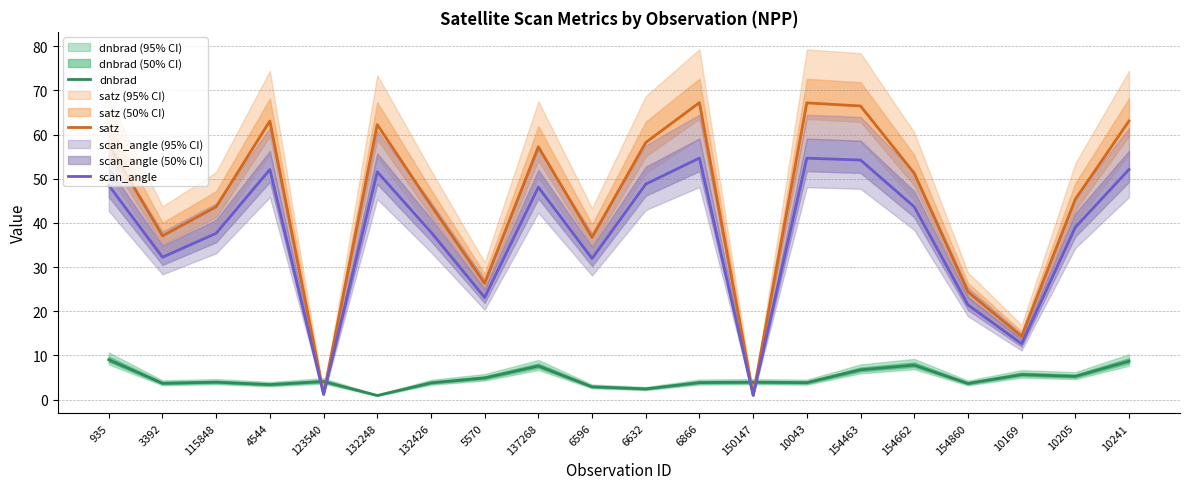

Where is the first local minimum for satz?

3392